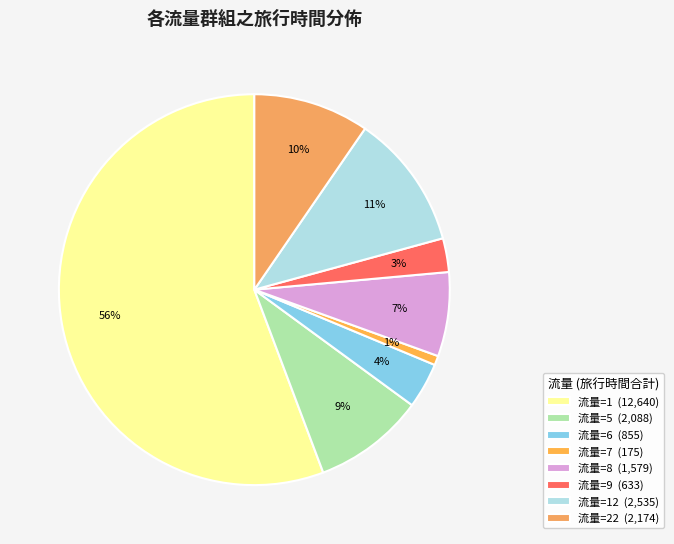

Does any single category account for the majority?

Yes